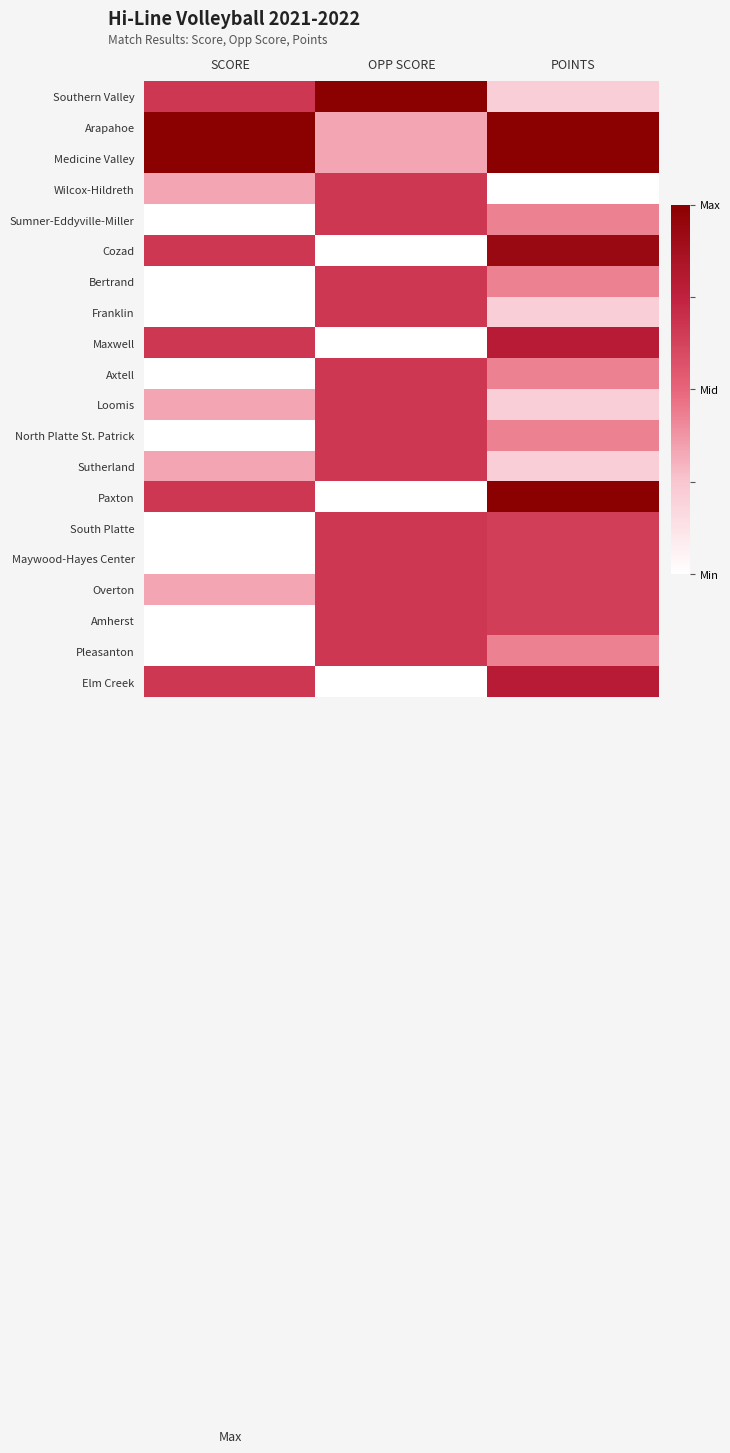

Which series changed the most between SCORE and OPP SCORE?

Arapahoe